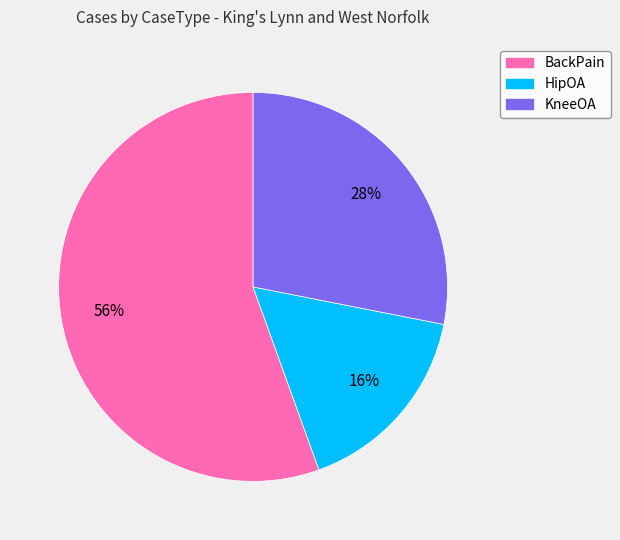

The KneeOA slice represents 28% of the pie. True or false?

True